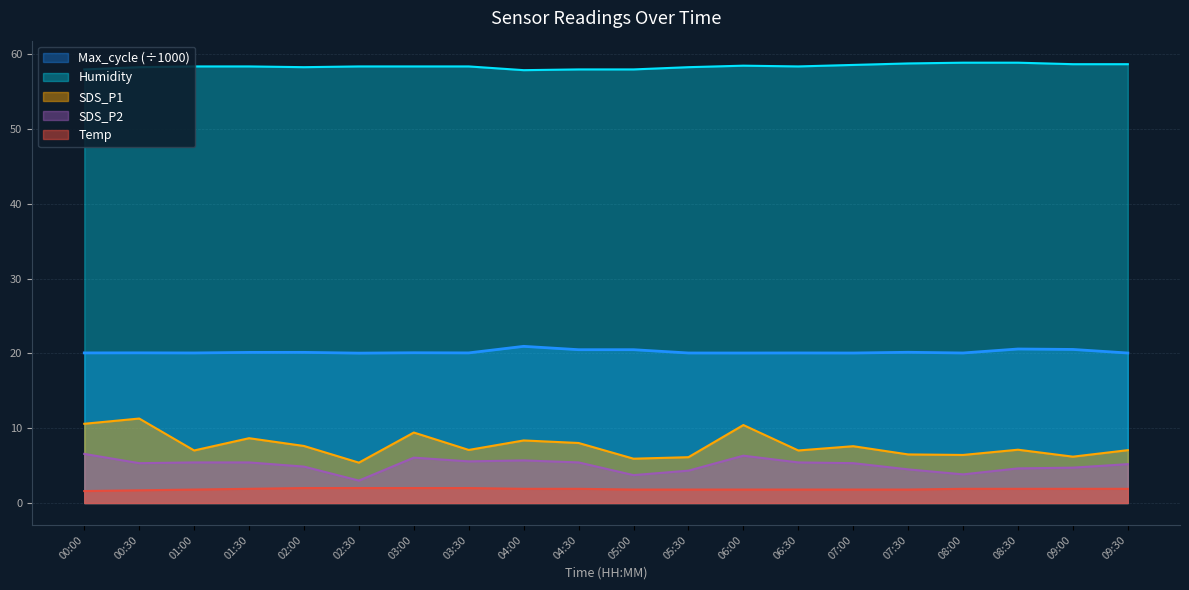

What is the difference between the Max_cycle values at 03:30 and 08:30?

0.5